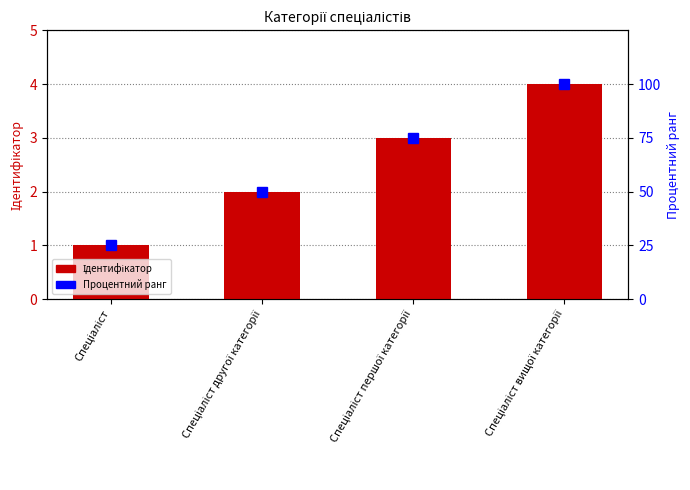

What is the sum of all values?

10